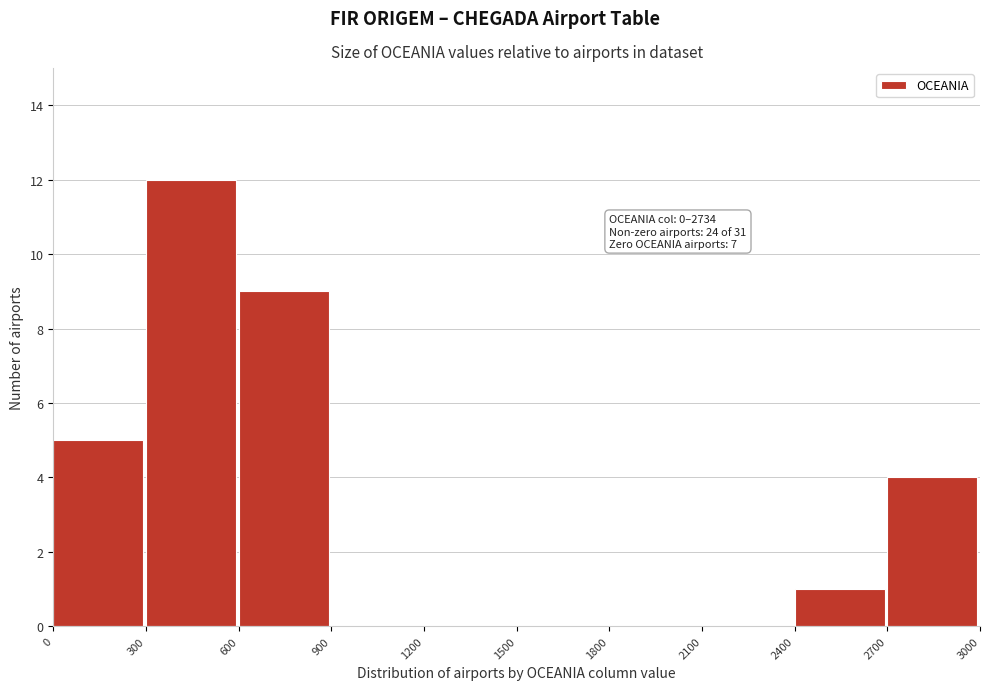

Over which range of the x-axis is the bar tallest?

300 to 600